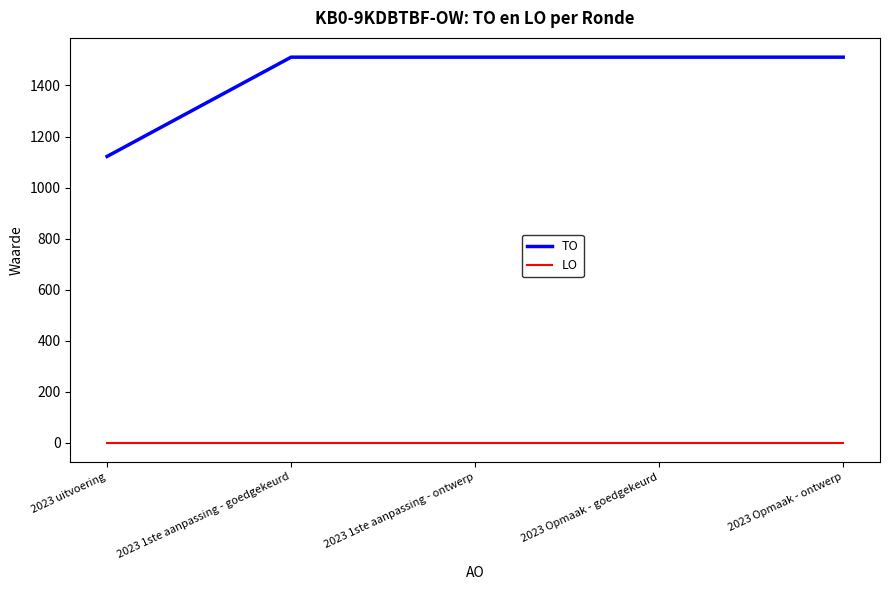

Which series has the largest total across all categories?

TO